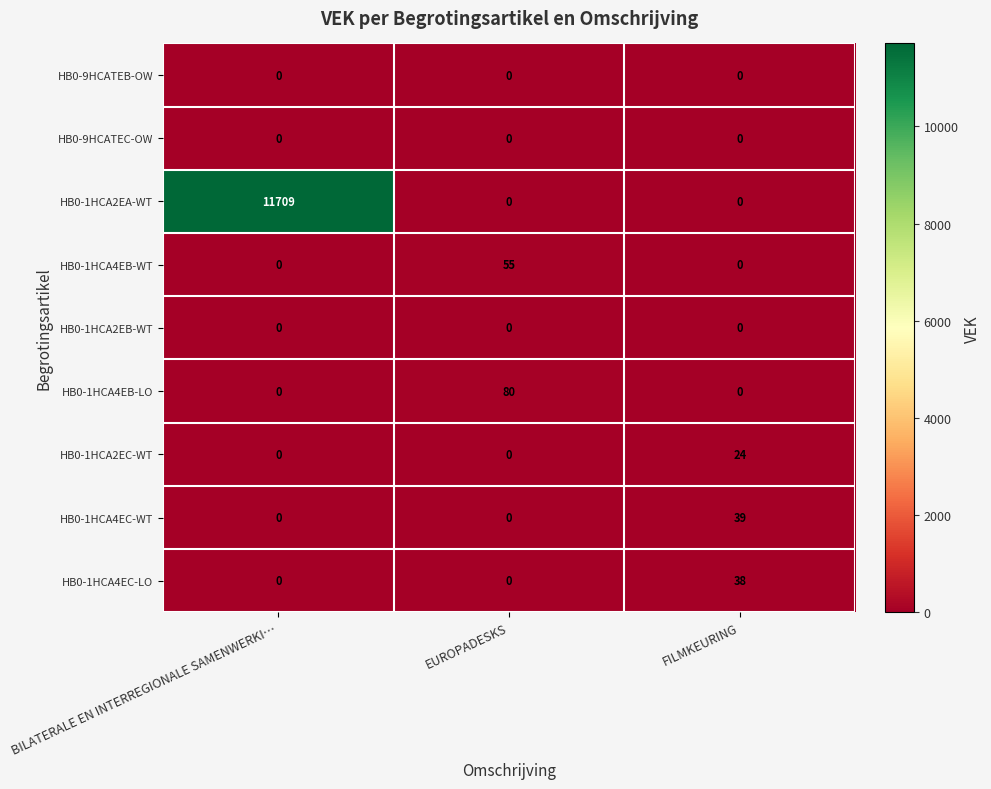

The HB0-1HCA4EB-WT series shows 33 at FILMKEURING. True or false?

False